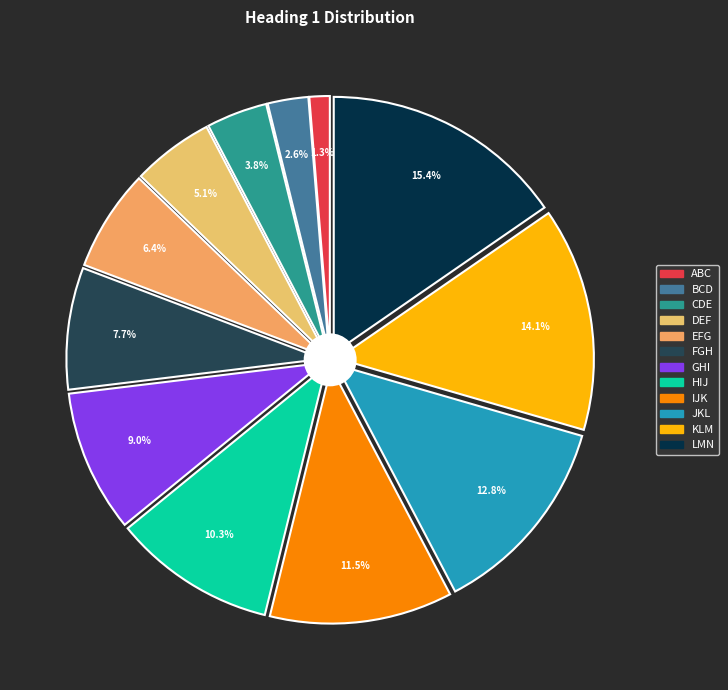

Is the sum of FGH and ABC greater than half?

No